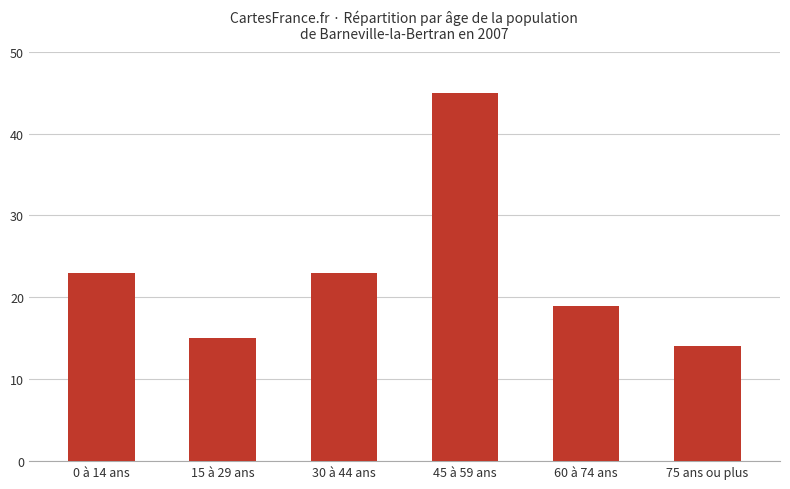

The chart shows a value of 36 at 0 à 14 ans. True or false?

False